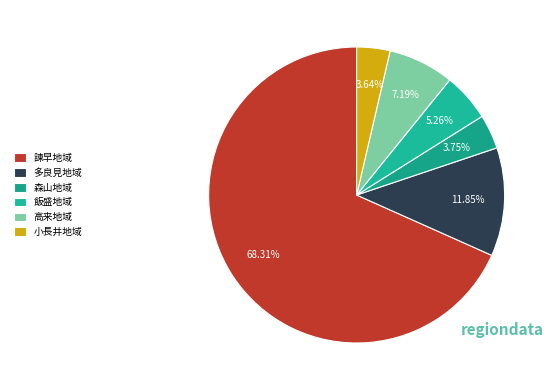

To the nearest percent, what is the difference between the 多良見地域 and 森山地域 slice percentages?

8%